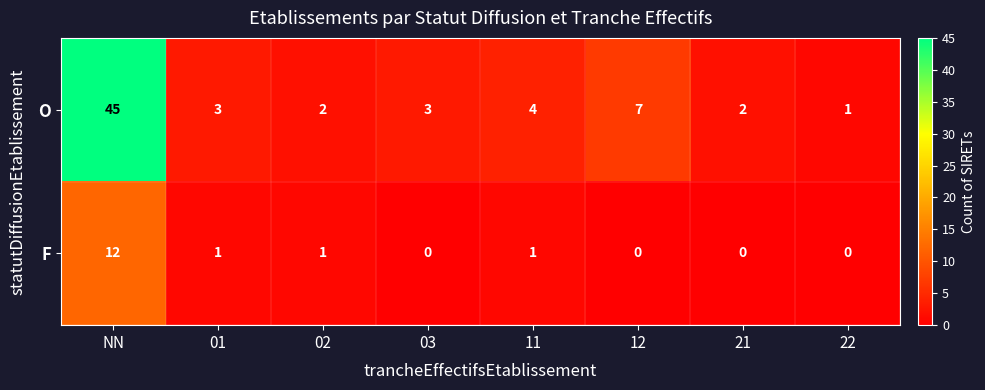

Count the number of data series in this chart.

2